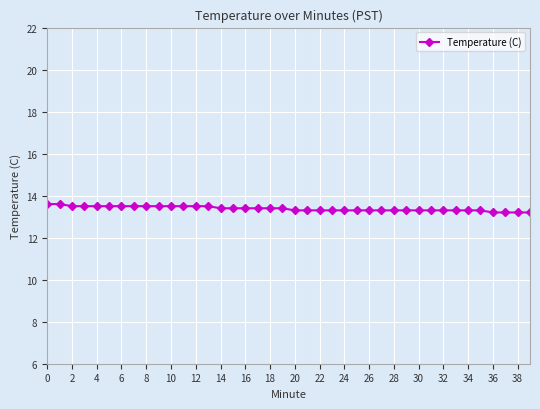

What is the minimum value shown in the chart?

13.2